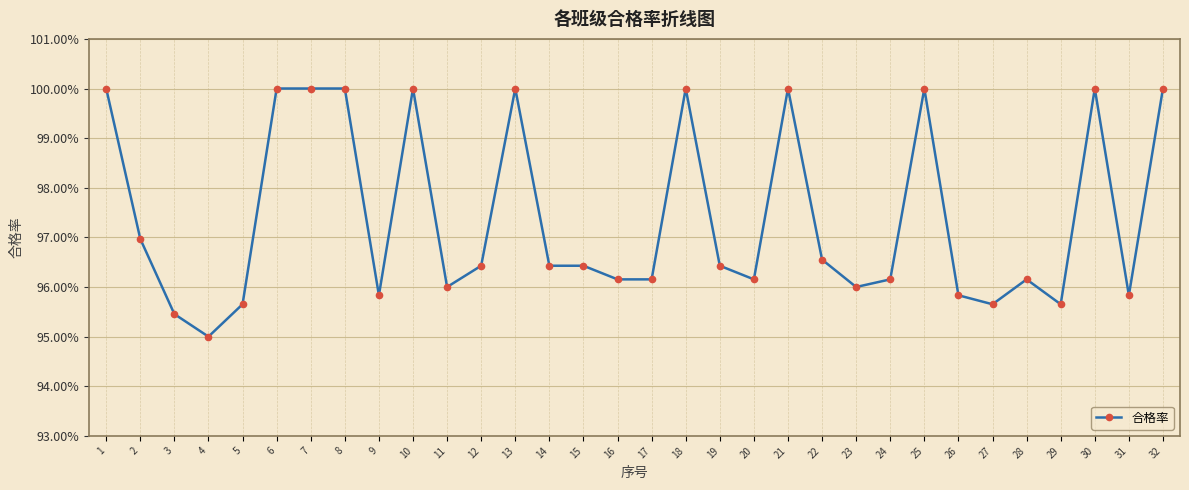

Is this an area chart (filled region under the line)?

No